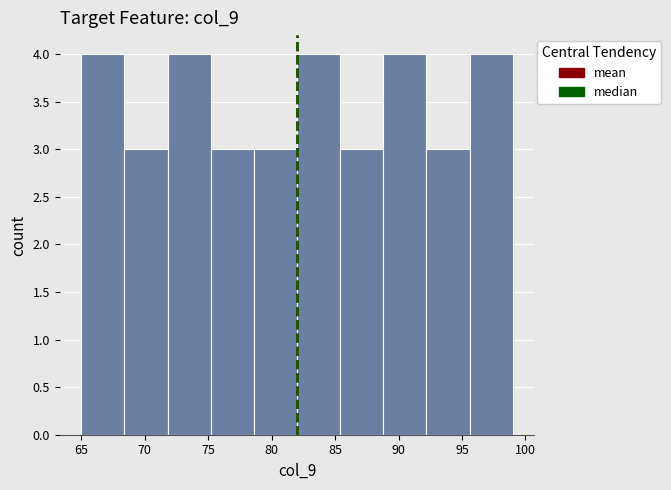

How tall is the bar that spans 88.8 to 92.2 on the x-axis? Neither the bar edges nor the heights are printed on the chart, so give them approximately, as read against the axes.

4